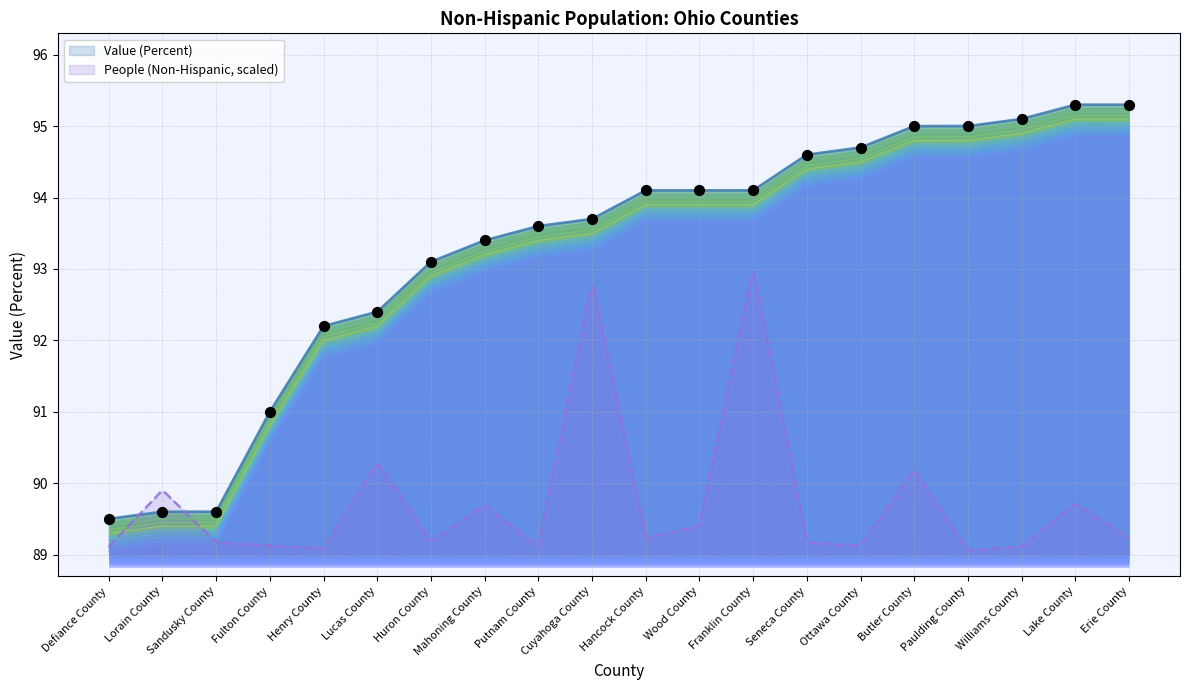

Between Wood County and Ottawa County, which is larger?

Ottawa County